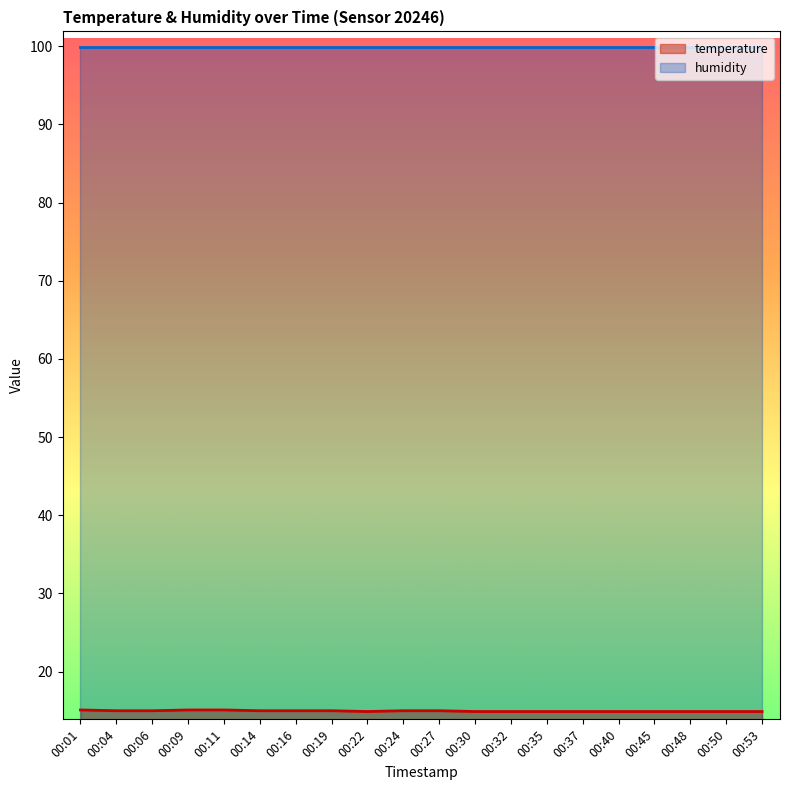

What is the greatest value displayed?

99.9